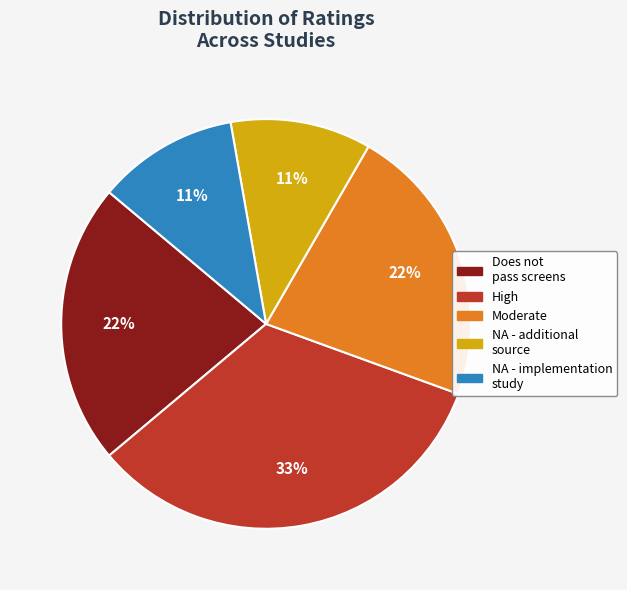

Is there any slice that represents more than half of the pie?

No